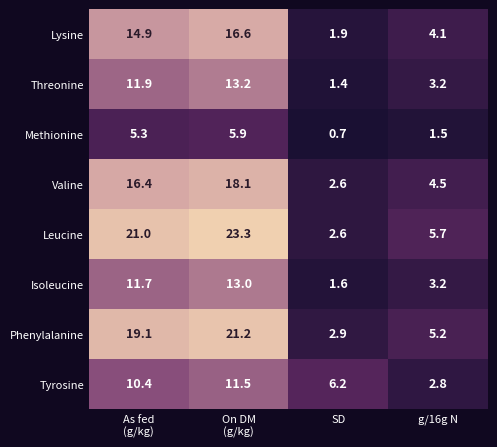

What is the average value of the Valine series?

10.4